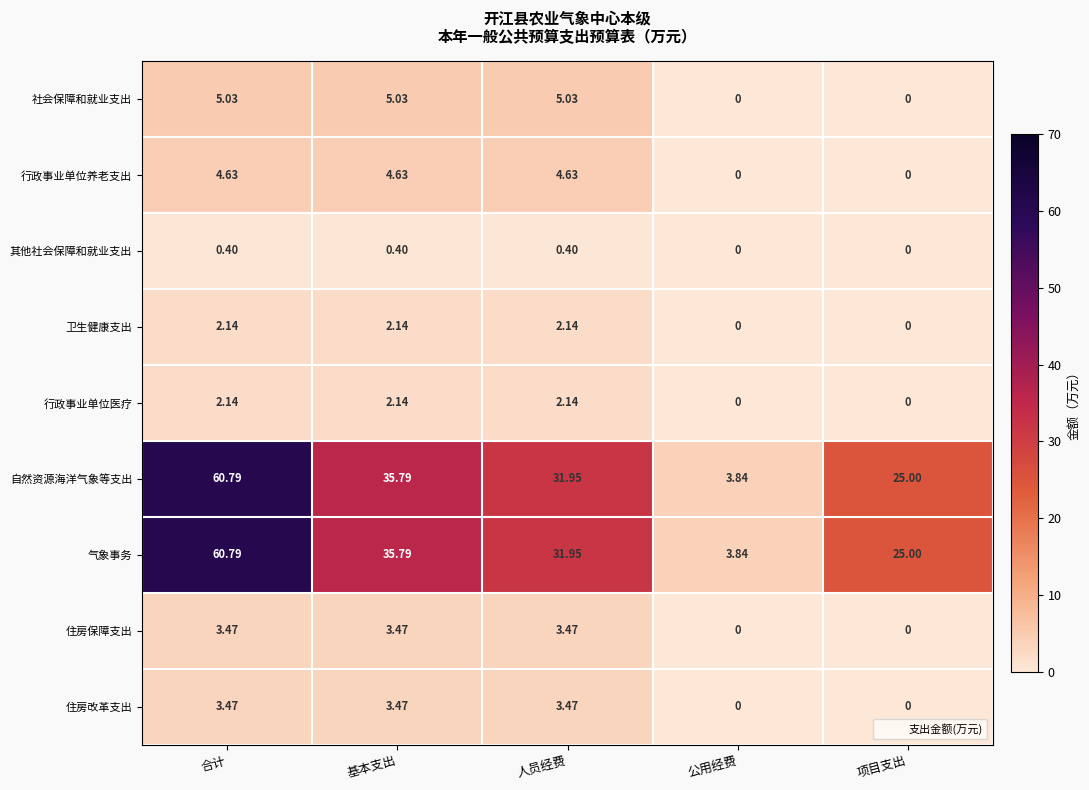

At which label does 行政事业单位养老支出 first exceed 4?

合计